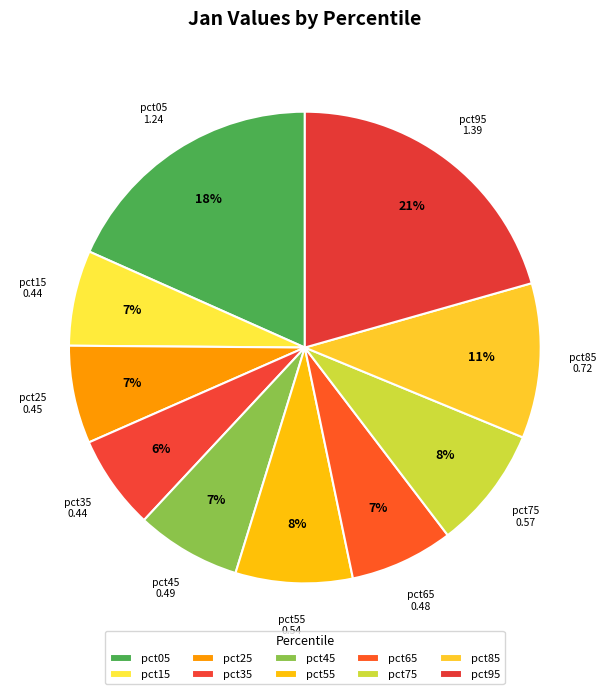

Count the number of slices in the pie.

10